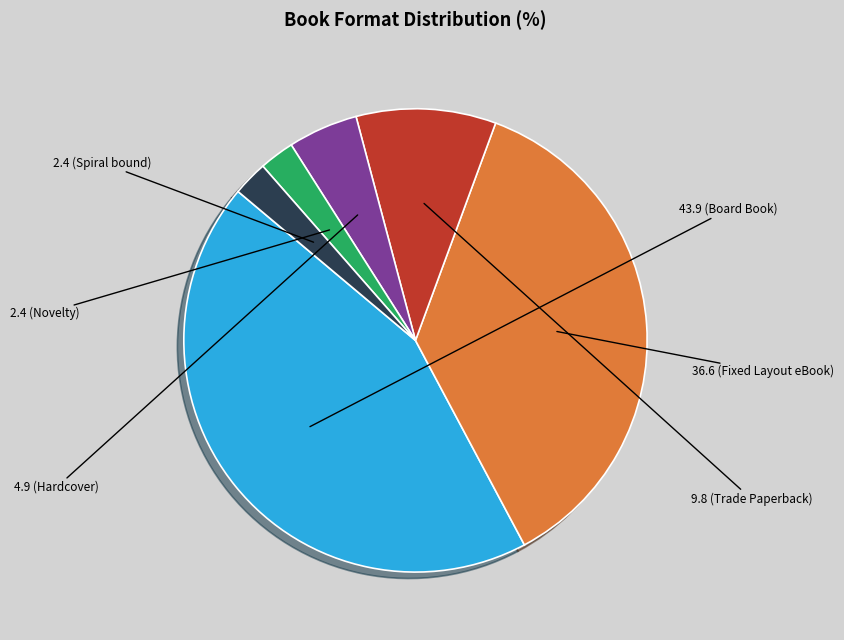

Is there a majority slice in this chart?

No